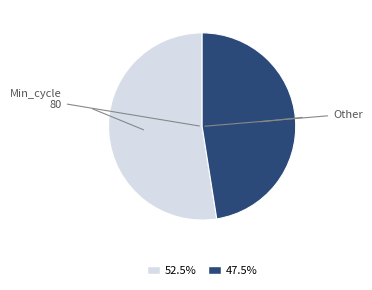

Is there a majority slice in this chart?

Yes